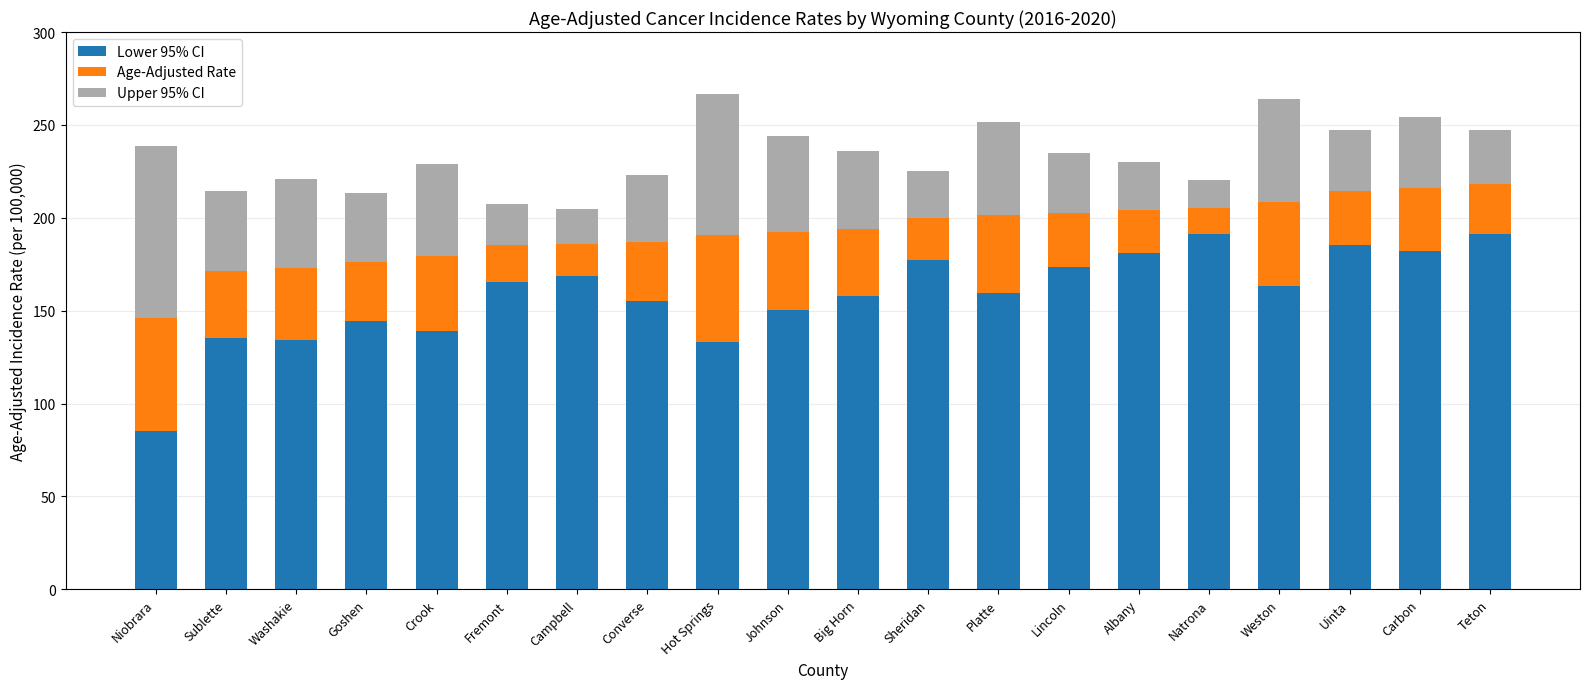

How many distinct data groups are displayed?

3